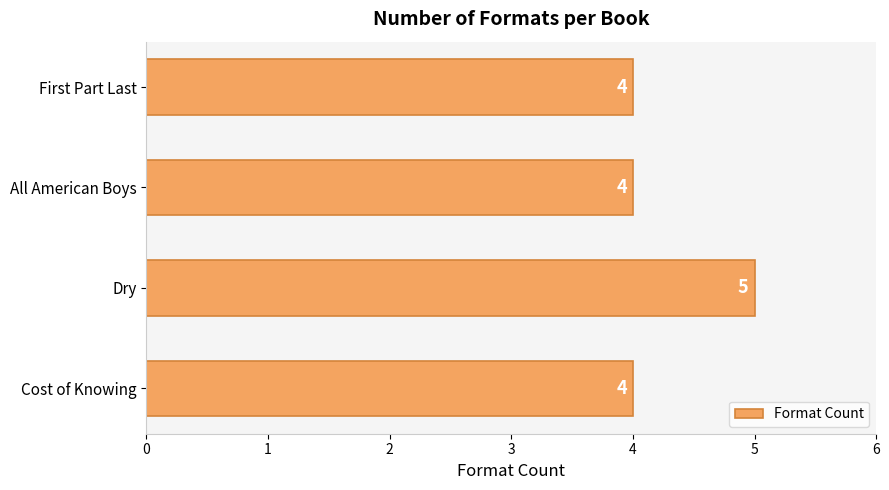

Count the values in the range 4 to 5.

4